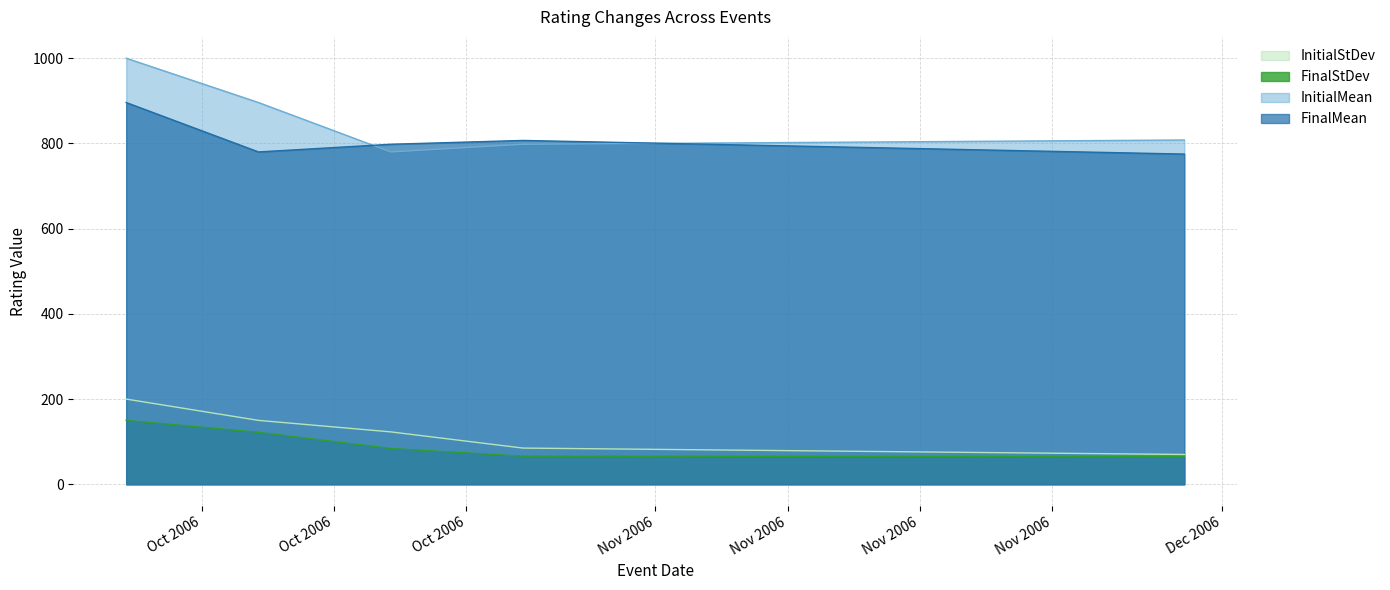

What is the difference between the maximum and second lowest values in the FinalMean series?

116